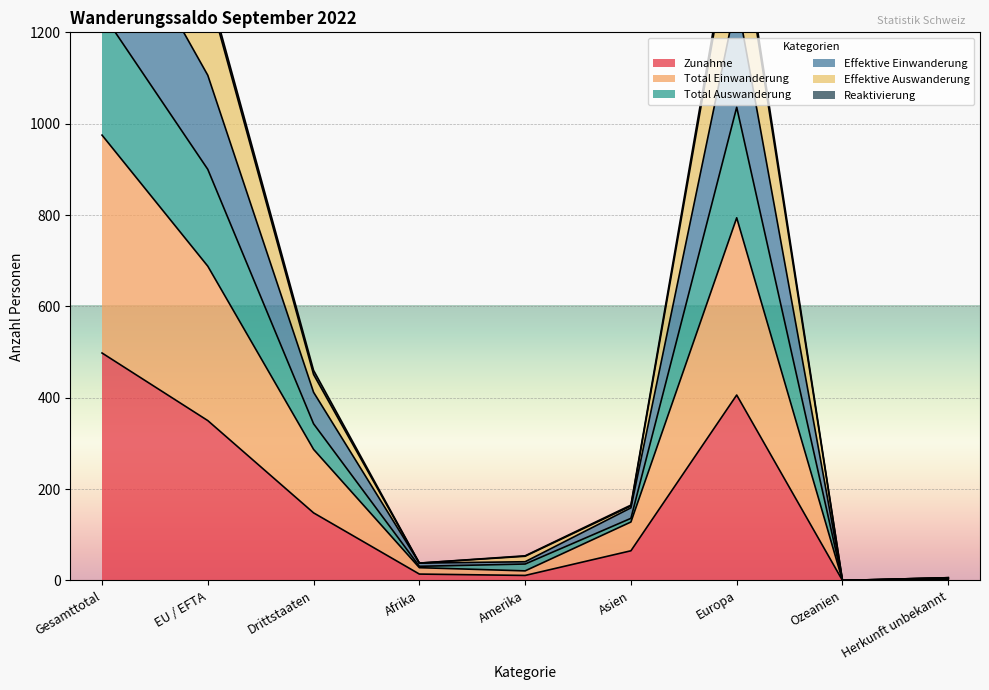

What is the difference between the maximum and second lowest values in the Effektive Einwanderung series?

1758